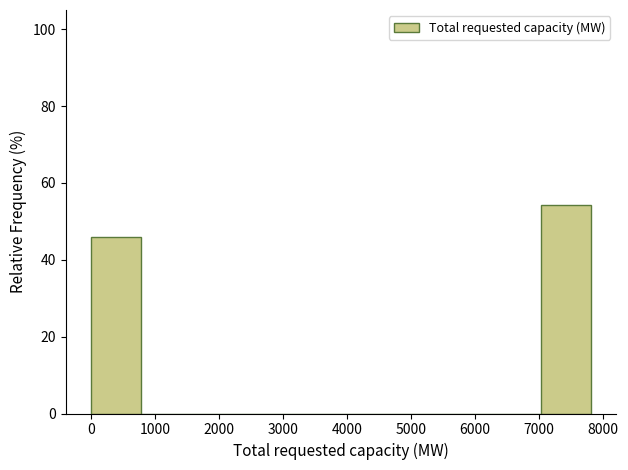

How tall is the bar that spans 0 to 800 on the x-axis? Neither the bar edges nor the heights are printed on the chart, so give them approximately, as read against the axes.

46